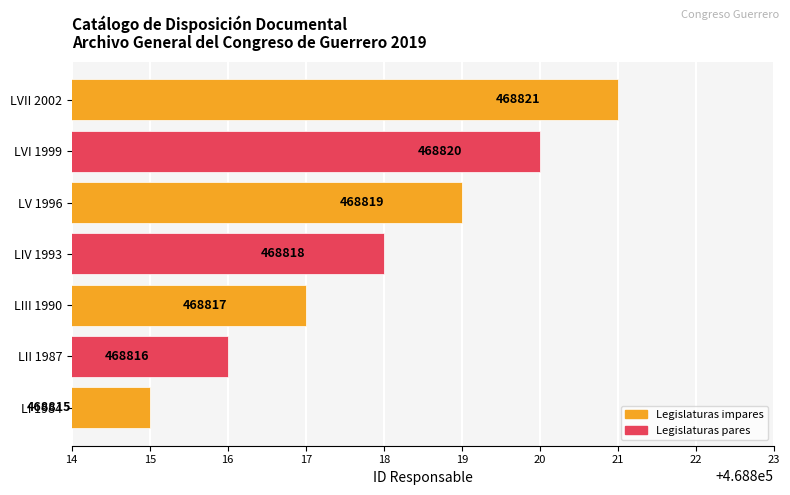

Which label corresponds to the smallest value in the chart?

LI 1984